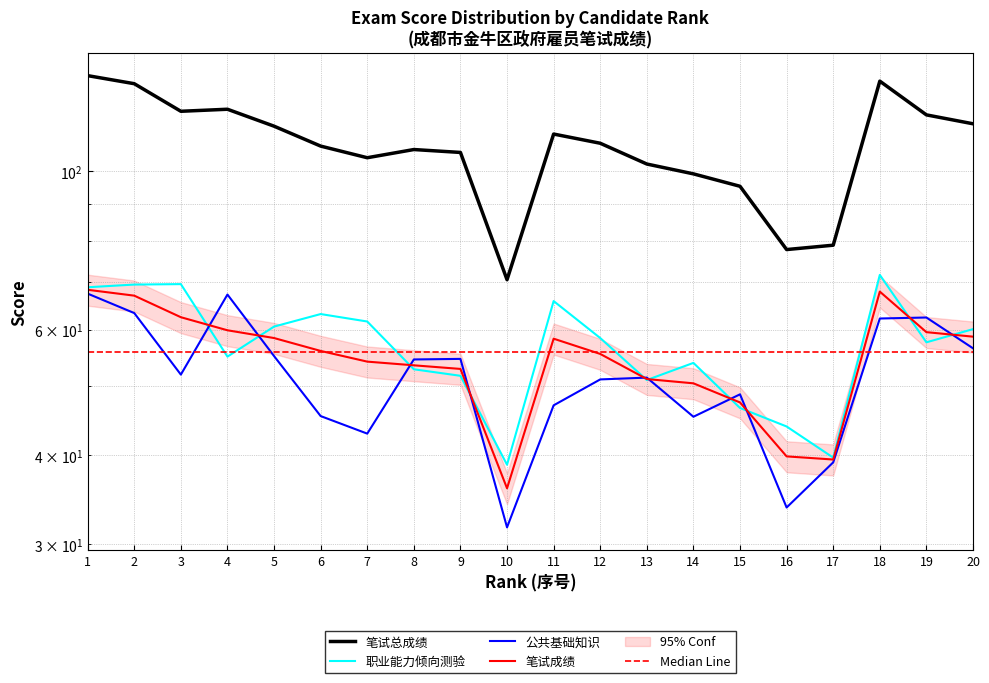

What is the value of the 职业能力倾向测验 point at the 19th from the left?

57.6